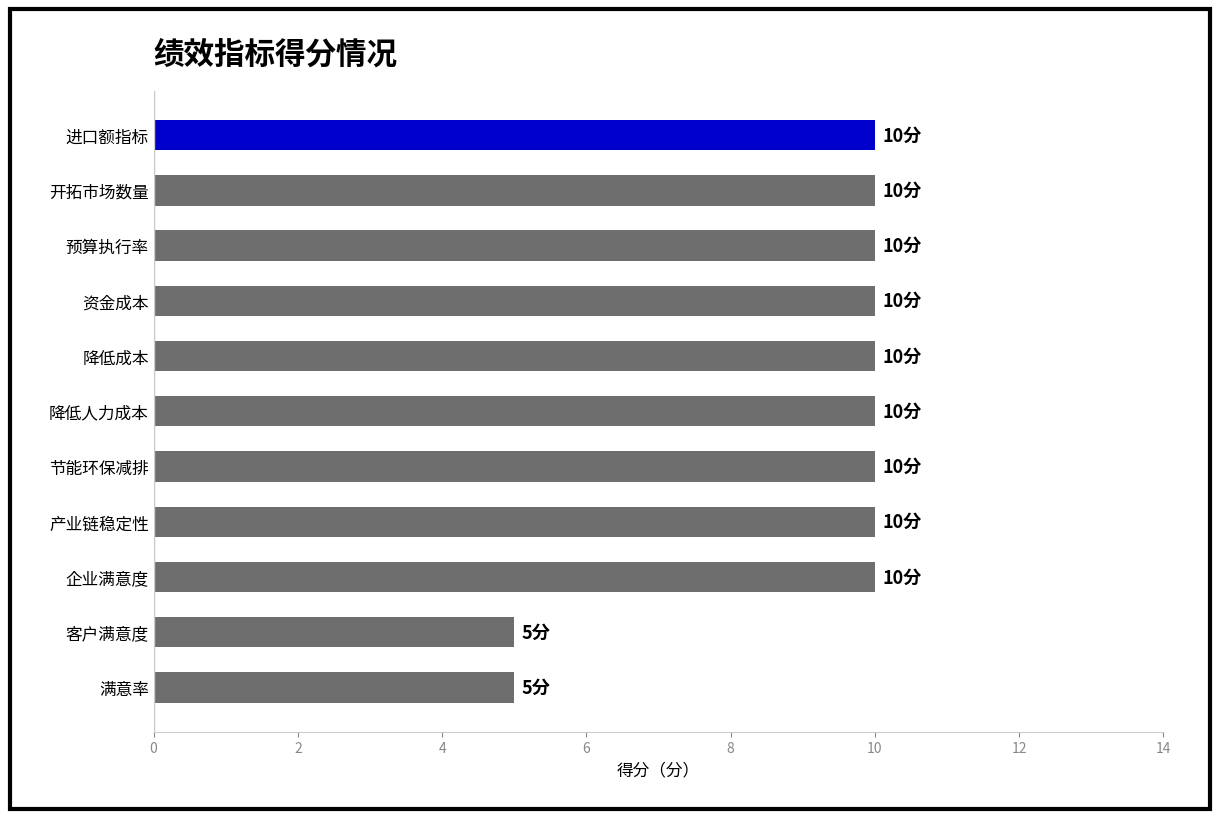

How many values are between 10 and 11?

9